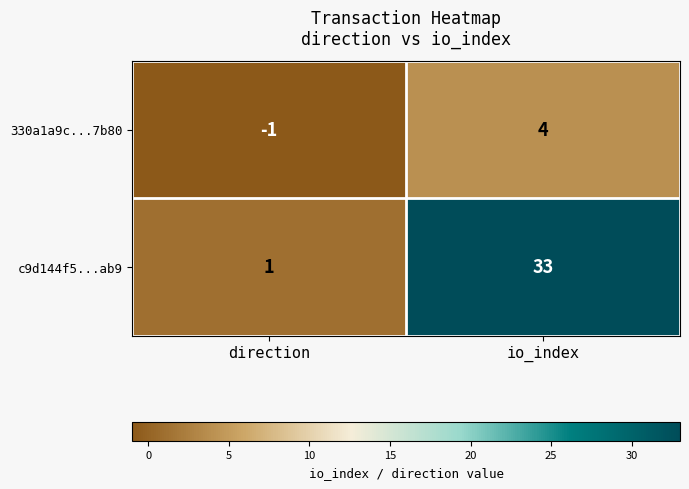

Count the number of data series in this chart.

2